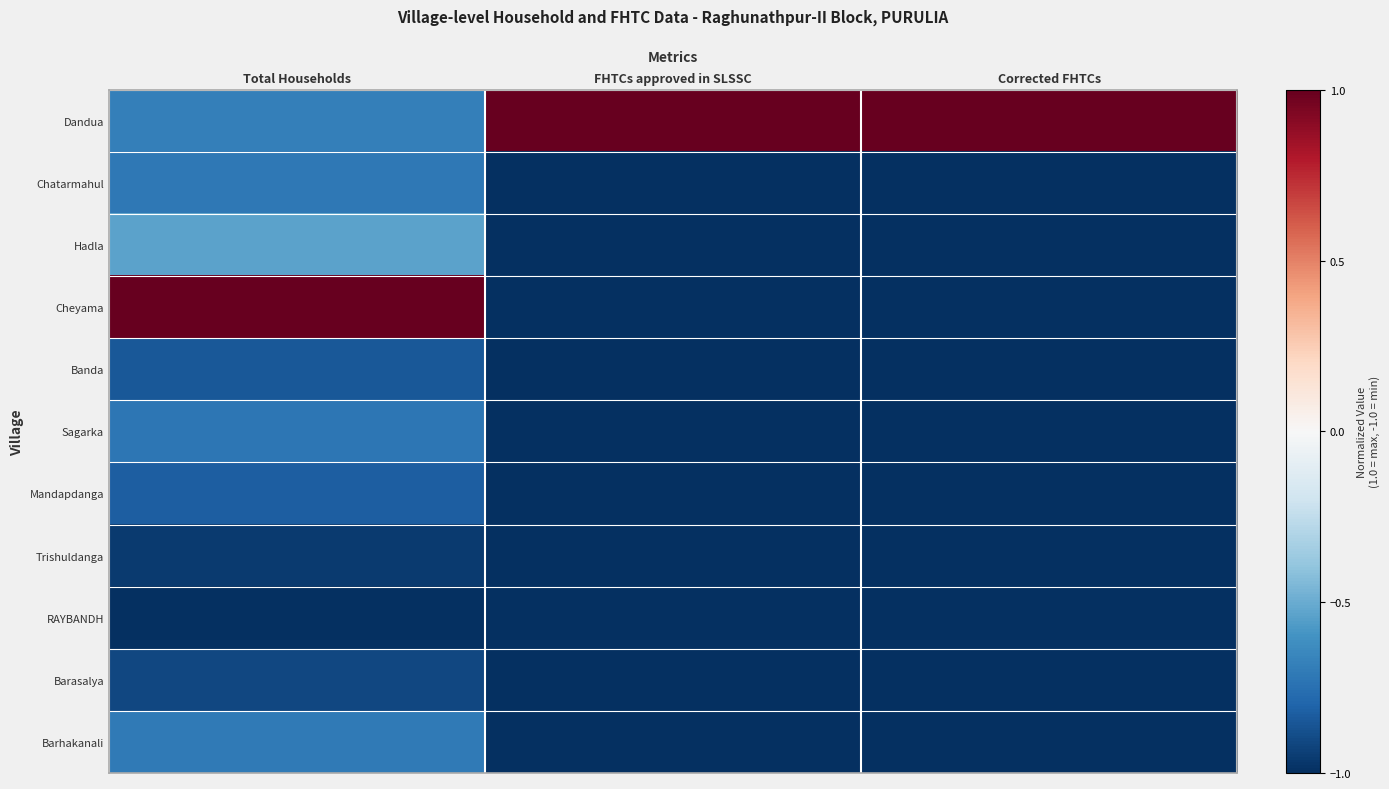

Reading right to left, transcribe all the data shown in this chart.

Dandua: Corrected FHTCs=1.0	FHTCs approved in SLSSC=1.0	Total Households=-0.7
Chatarmahul: Corrected FHTCs=-1.0	FHTCs approved in SLSSC=-1.0	Total Households=-0.7
Hadla: Corrected FHTCs=-1.0	FHTCs approved in SLSSC=-1.0	Total Households=-0.5
Cheyama: Corrected FHTCs=-1.0	FHTCs approved in SLSSC=-1.0	Total Households=1.0
Banda: Corrected FHTCs=-1.0	FHTCs approved in SLSSC=-1.0	Total Households=-0.8
Sagarka: Corrected FHTCs=-1.0	FHTCs approved in SLSSC=-1.0	Total Households=-0.7
Mandapdanga: Corrected FHTCs=-1.0	FHTCs approved in SLSSC=-1.0	Total Households=-0.8
Trishuldanga: Corrected FHTCs=-1.0	FHTCs approved in SLSSC=-1.0	Total Households=-1.0
RAYBANDH: Corrected FHTCs=-1.0	FHTCs approved in SLSSC=-1.0	Total Households=-1.0
Barasalya: Corrected FHTCs=-1.0	FHTCs approved in SLSSC=-1.0	Total Households=-0.9
Barhakanali: Corrected FHTCs=-1.0	FHTCs approved in SLSSC=-1.0	Total Households=-0.7